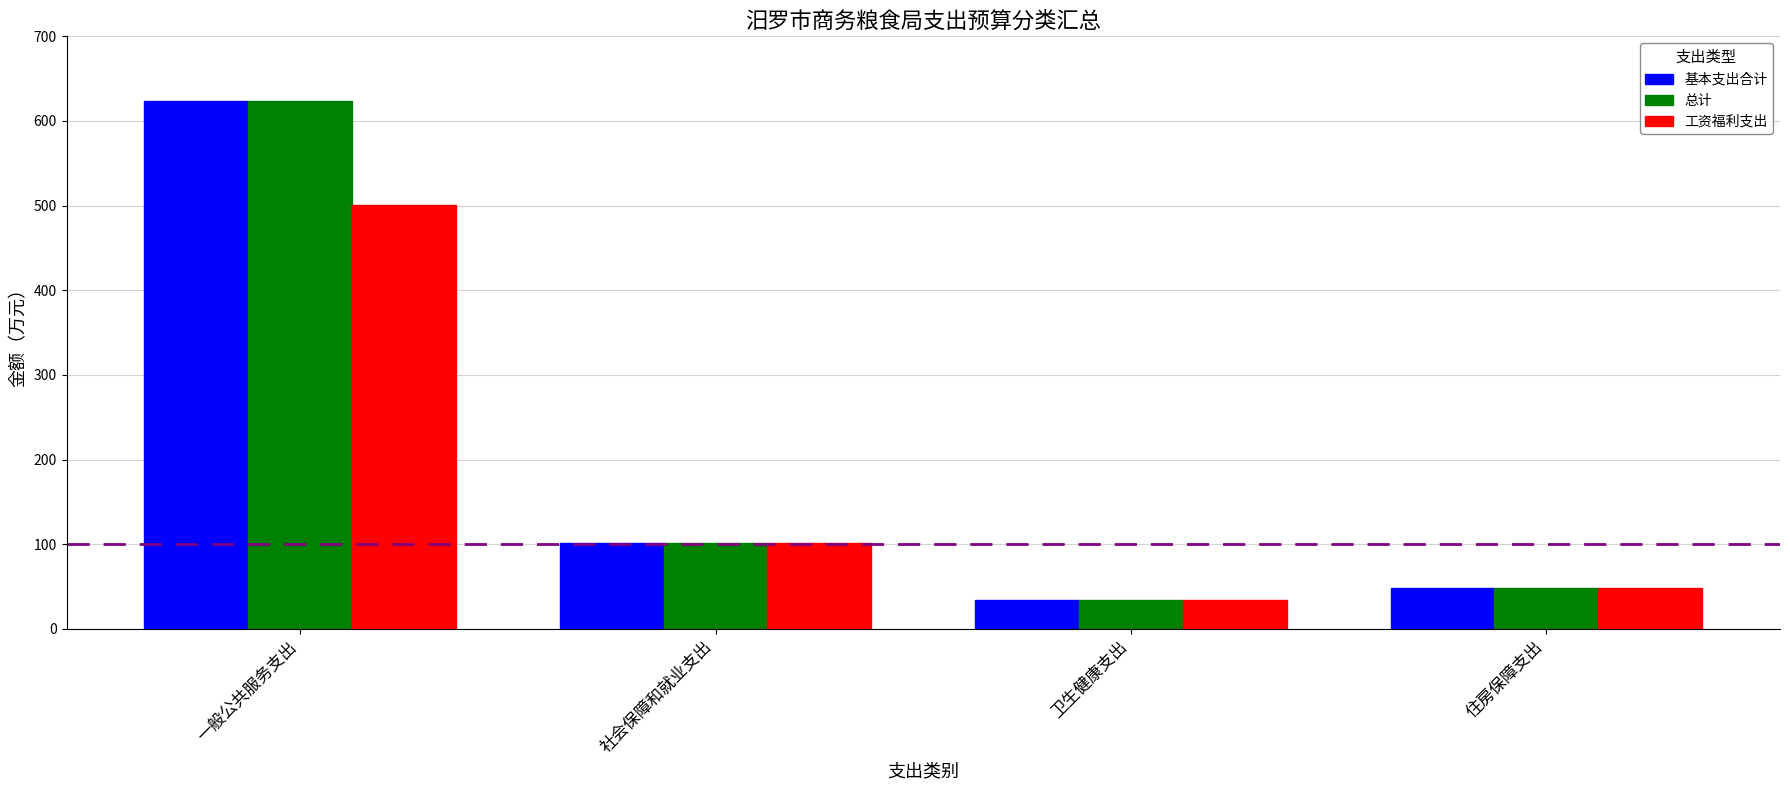

Reading left to right, transcribe all the data shown in this chart.

基本支出合计: 一般公共服务支出=624.1	社会保障和就业支出=101.3	卫生健康支出=34.5	住房保障支出=48.6
总计: 一般公共服务支出=624.1	社会保障和就业支出=101.3	卫生健康支出=34.5	住房保障支出=48.6
工资福利支出: 一般公共服务支出=500.5	社会保障和就业支出=101.3	卫生健康支出=34.5	住房保障支出=48.6